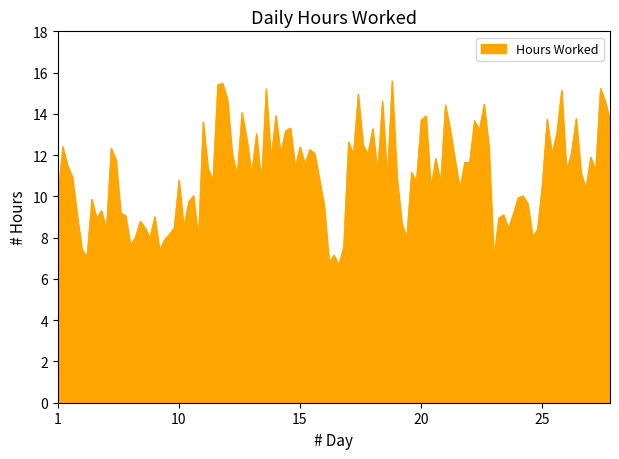

What is the greatest value displayed?

15.6